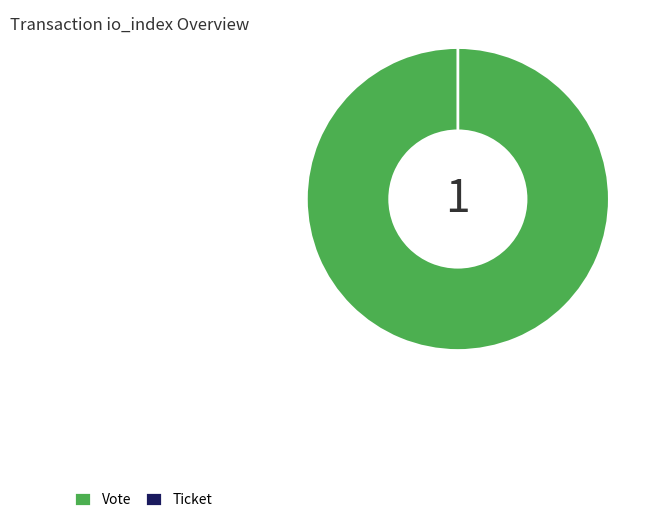

What is the largest slice in the pie chart?

Vote (io_index=1)